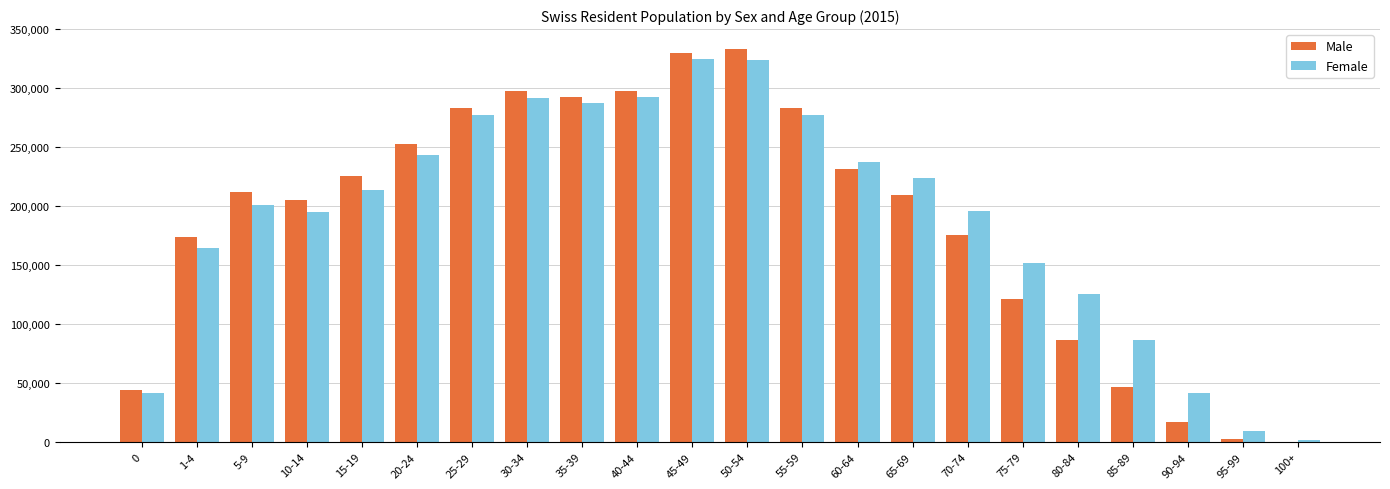

The value of Female at 1-4 is 164183. True or false?

True